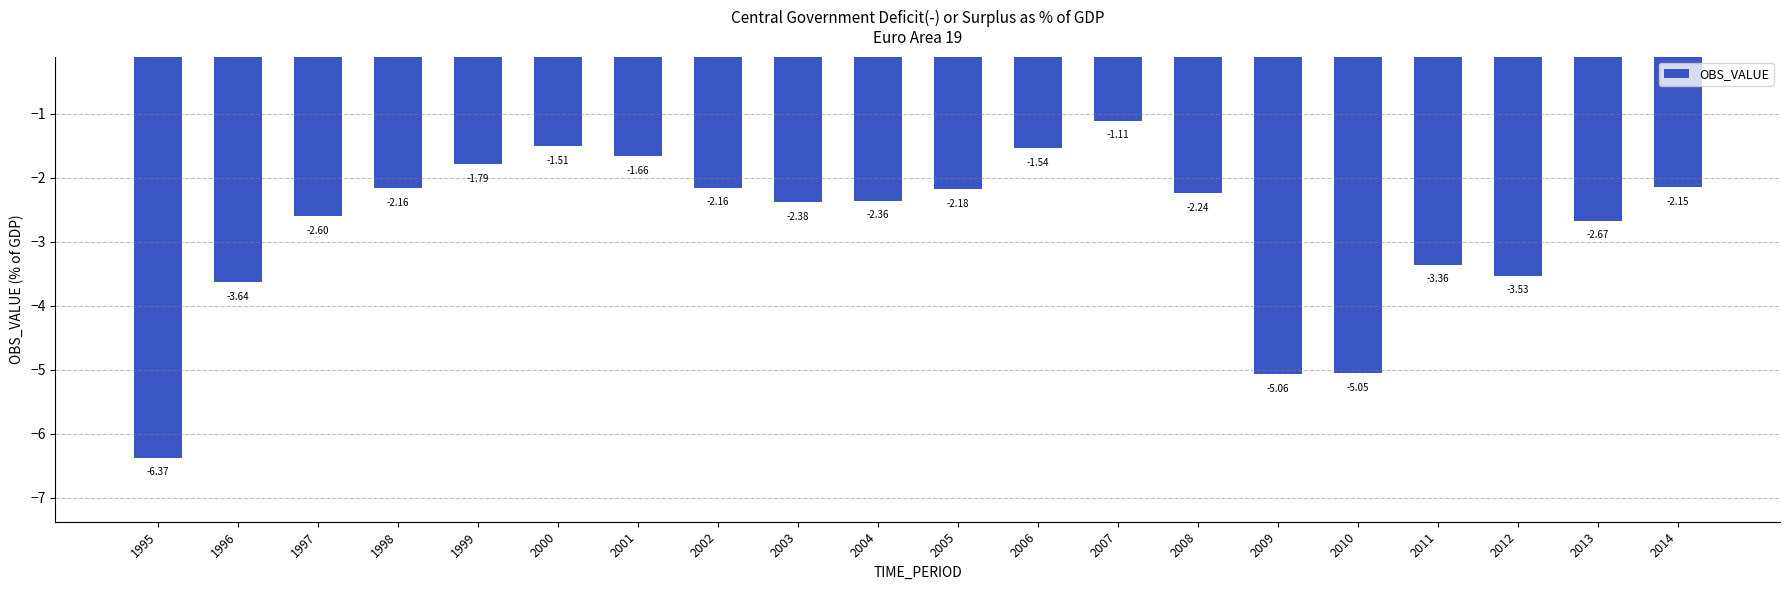

Between 2013 and 2014, which is larger?

2014